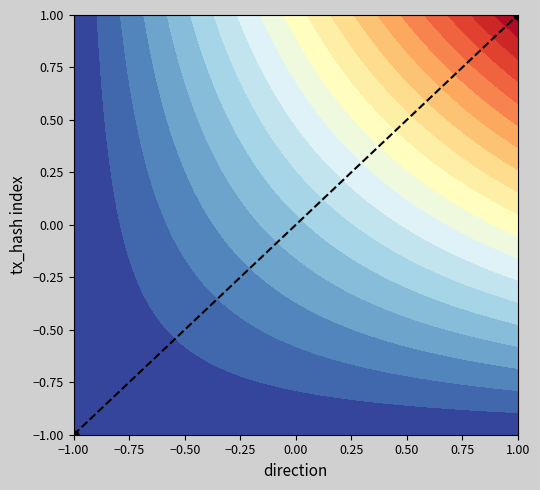

What is the change in value from −1.00 to 1.00?

+2